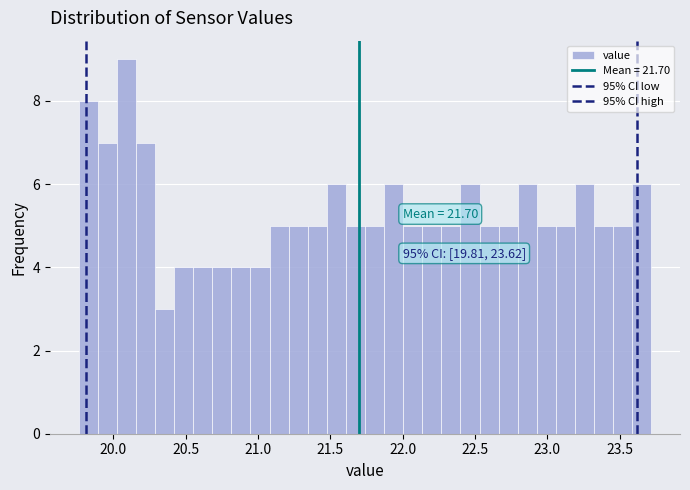

Around what value on the x-axis is the tallest bar? Give the approximate position of its centre, as read against the axis.

20.10